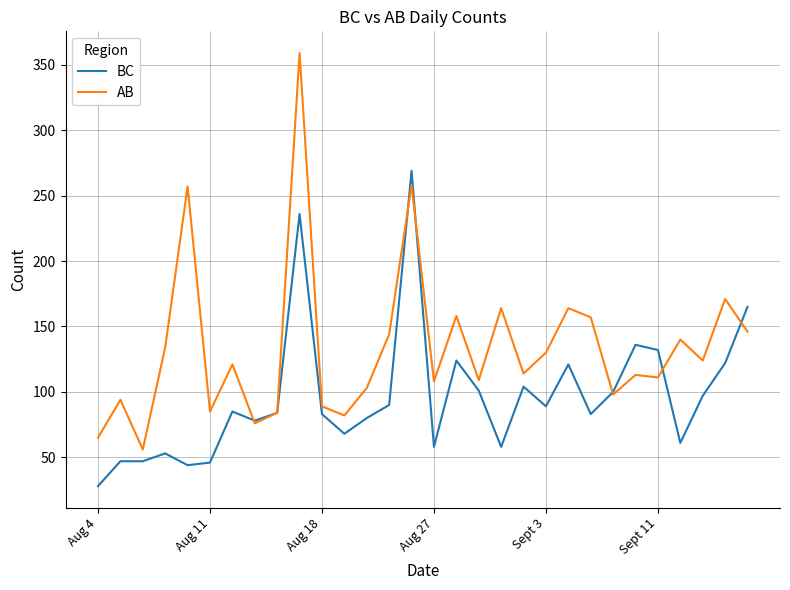

What is the maximum value for BC?

269